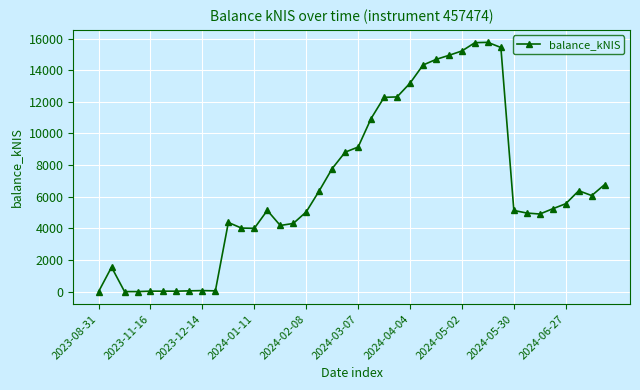

What is the value of the 26th point from the left?

14328.2